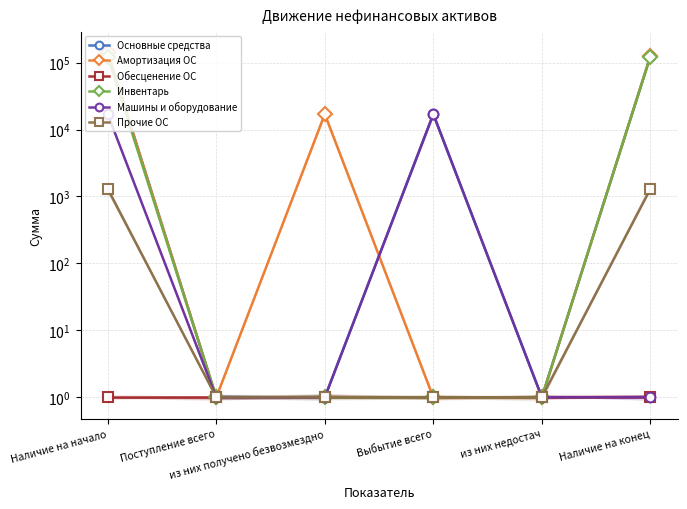

What is the lowest value of the Основные средства series?

1